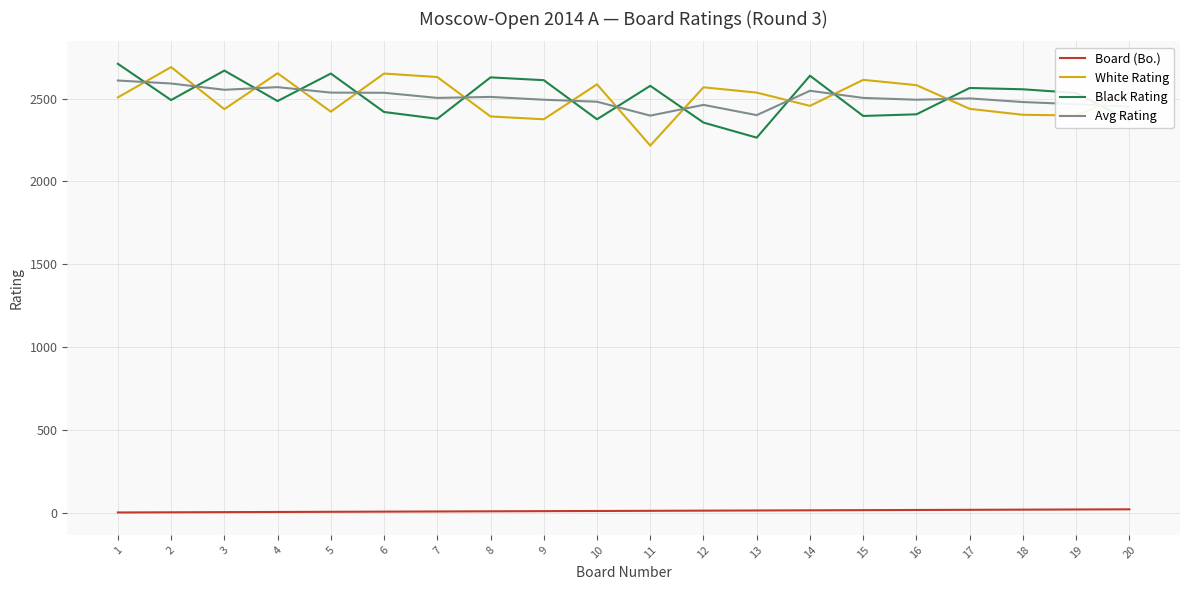

Is the value of Black Rating at 8 greater than the value of Board (Bo.) at 16?

Yes